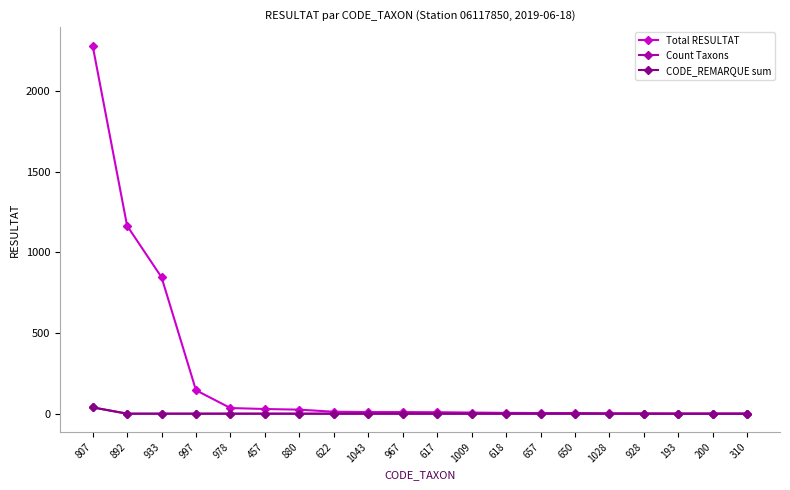

At which category is the sum across all series the highest?

807